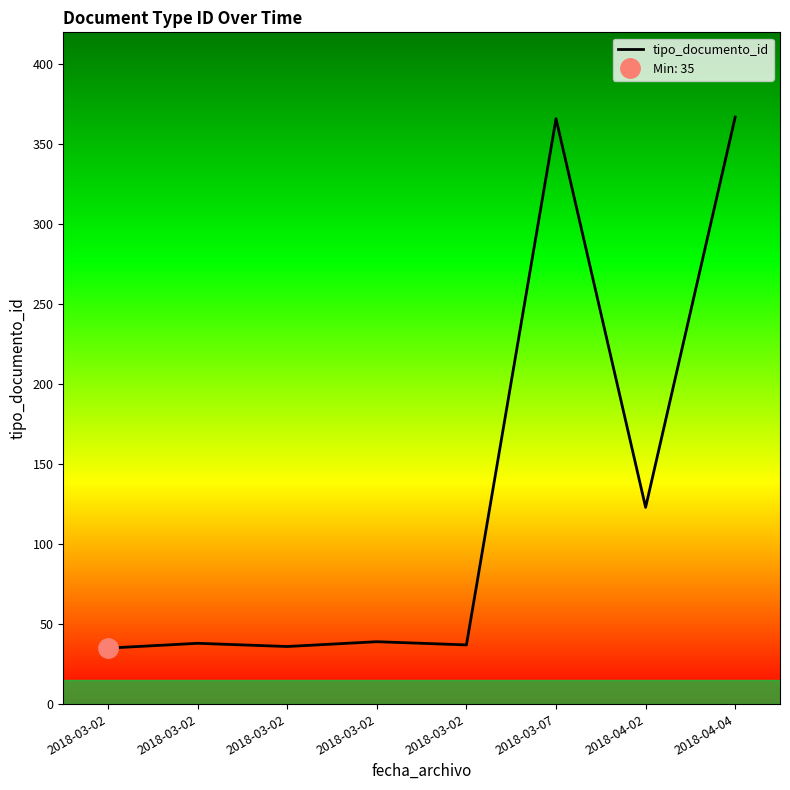

What is the smallest value displayed?

35